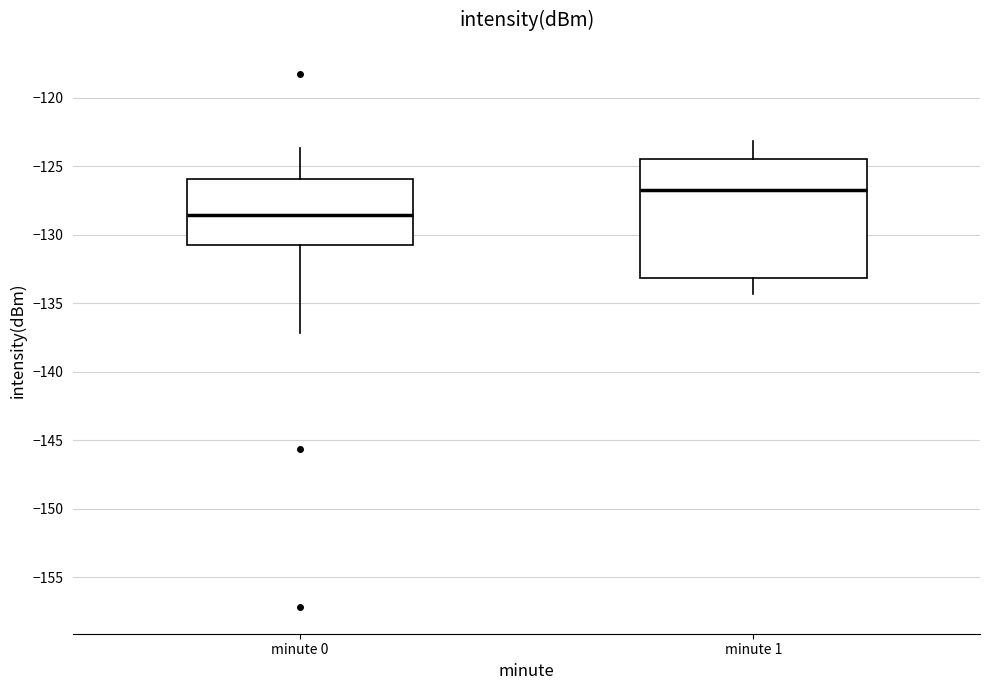

Reading left to right, read every box against the y-axis: the position of its median line, the range the box covers, and the ends of its whiskers. The values are not printed on the chart, so give them approximately, as read against the axis.

minute 0: median -128.5, box -130.5 to -126.0, whiskers -137.0 to -123.5
minute 1: median -126.5, box -133.0 to -124.5, whiskers -134.5 to -123.0